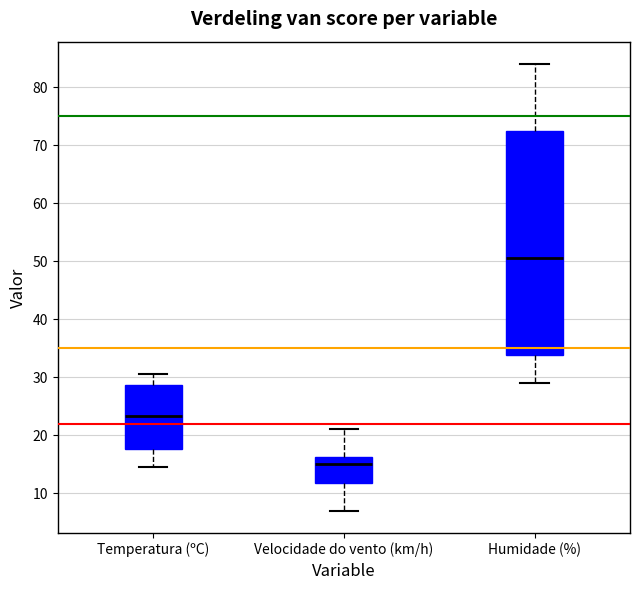

Which box's median line is the lowest?

Velocidade do vento (km/h)